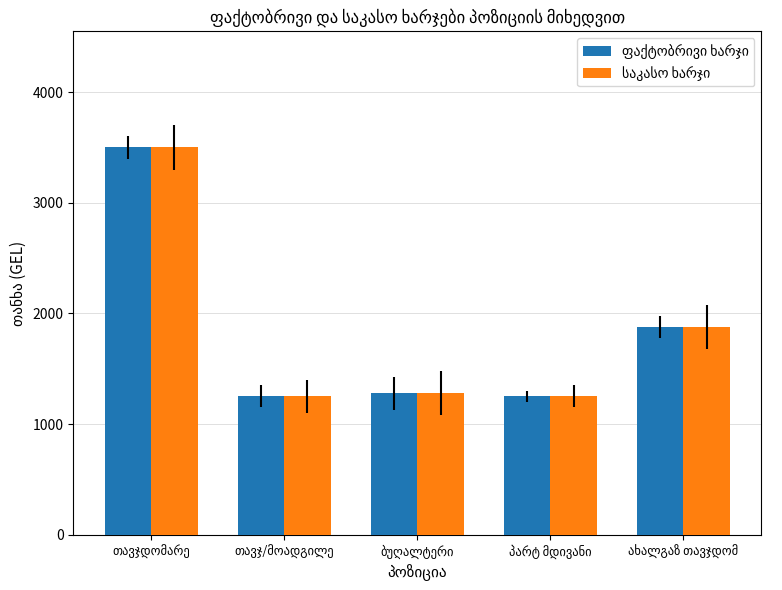

What is the smallest value displayed?

1250